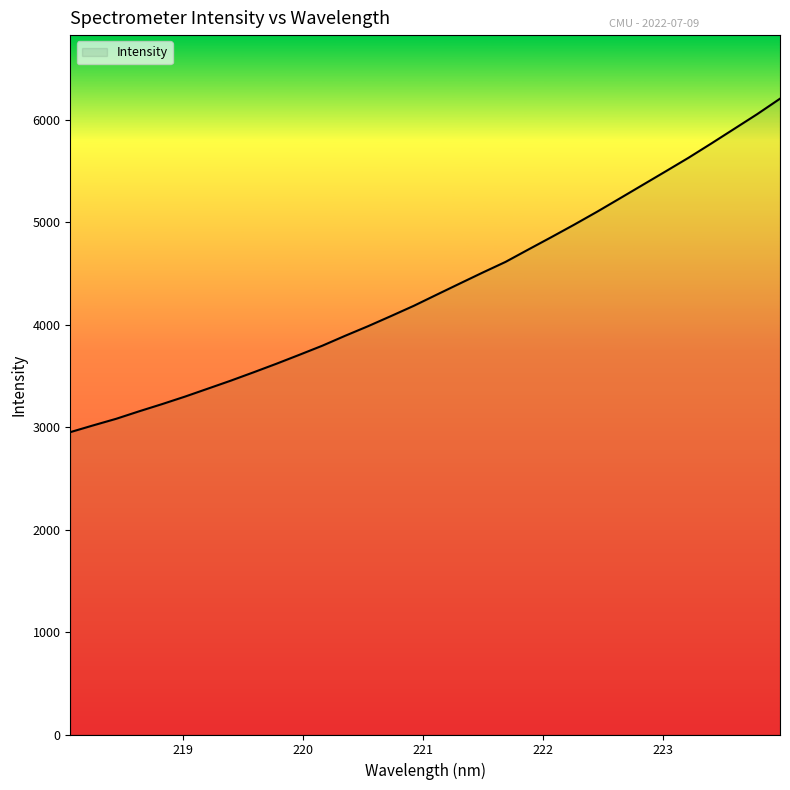

What is the difference between the maximum and minimum values?

3255.6